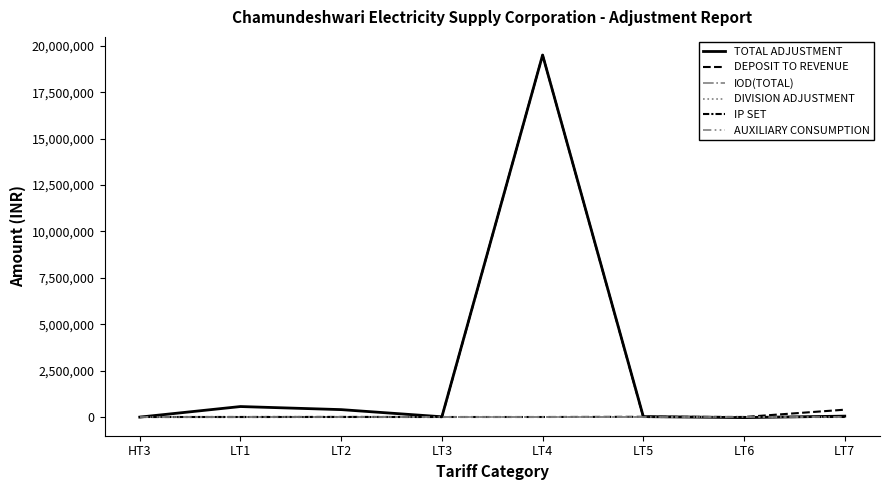

Is this an area chart (filled region under the line)?

No